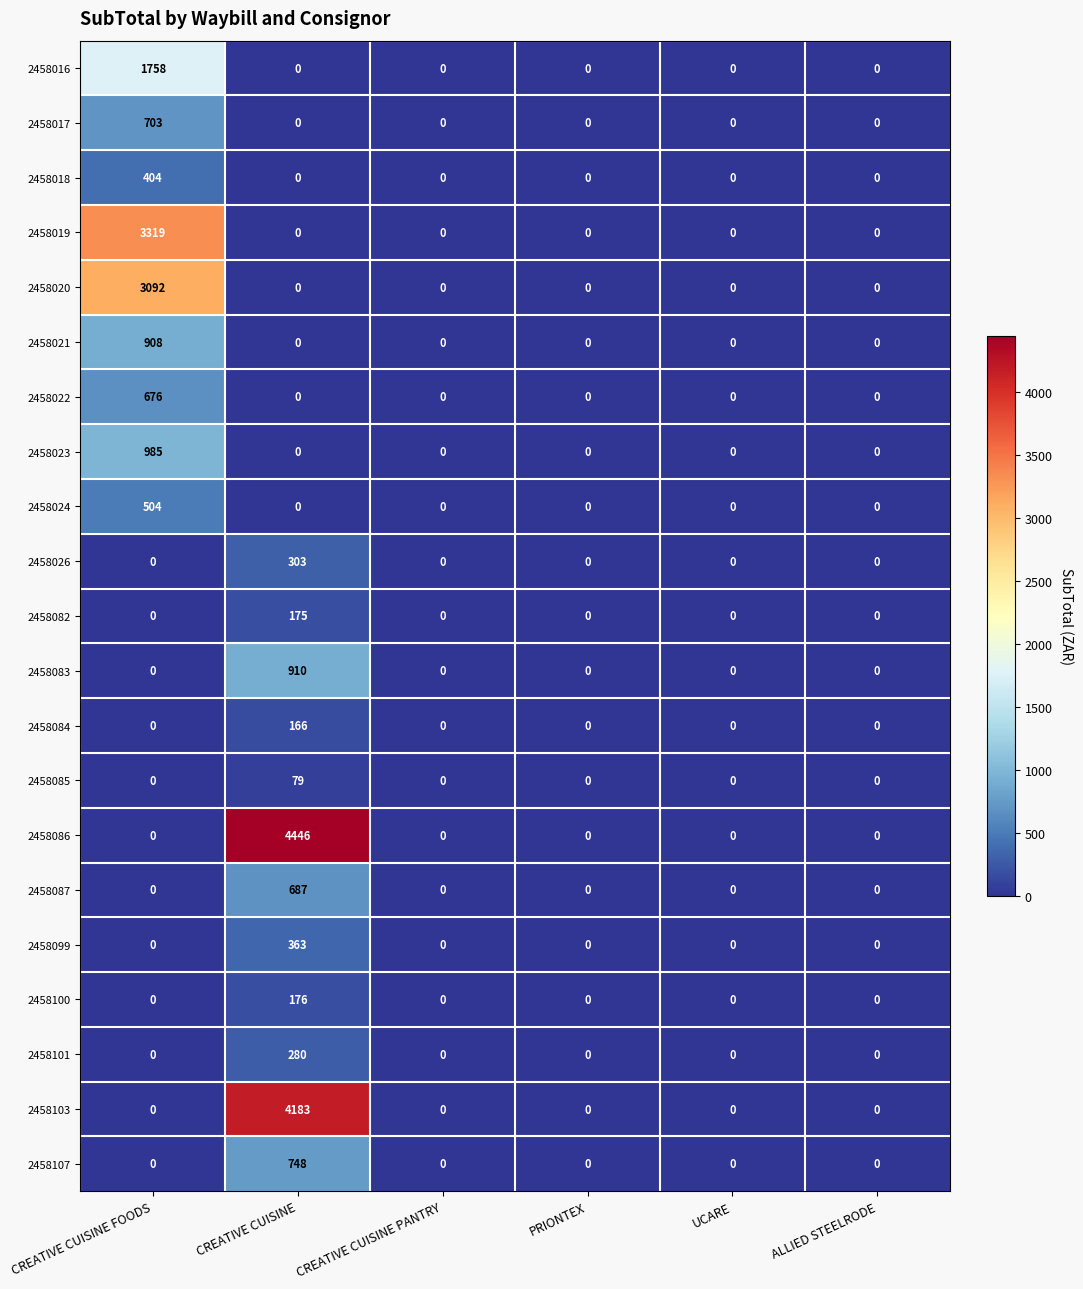

The 2458101 series shows 280 at CREATIVE CUISINE. True or false?

True